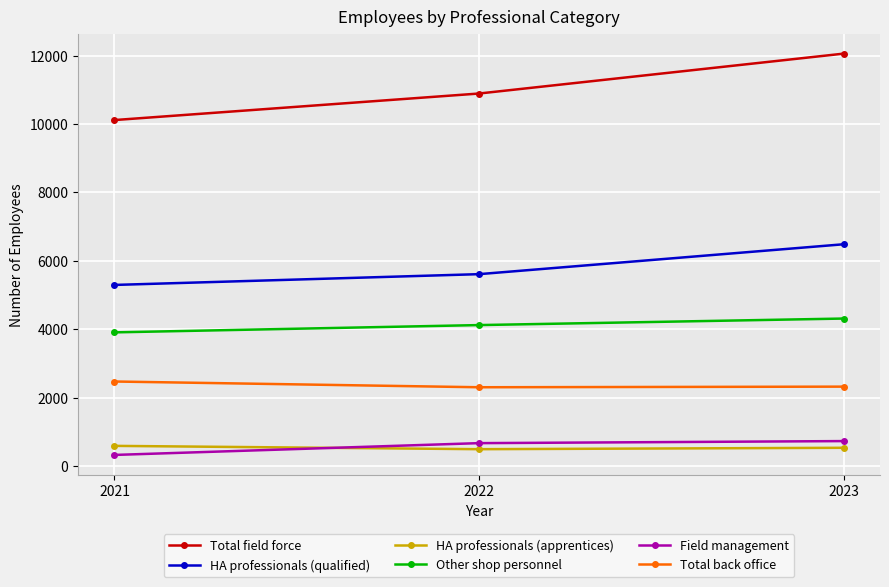

What is the average value of the HA professionals (apprentices) series?

538